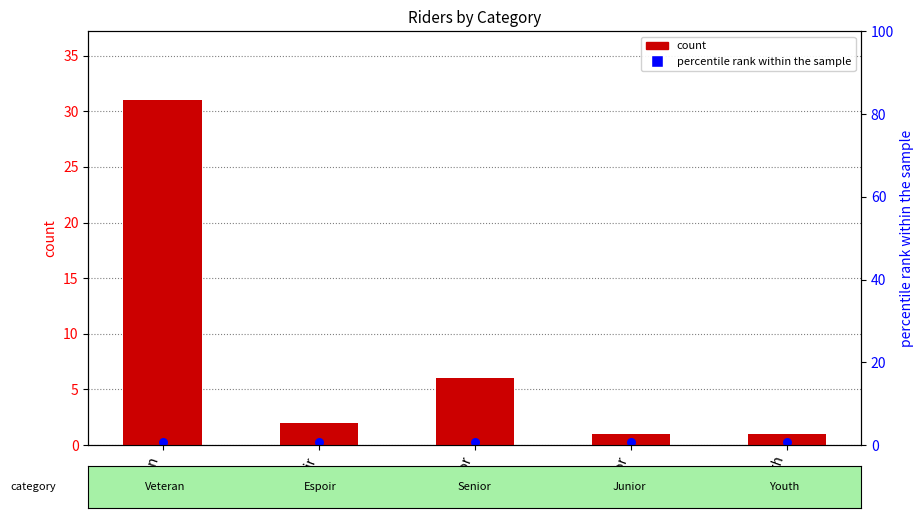

Which series reaches the maximum Y coordinate?

count